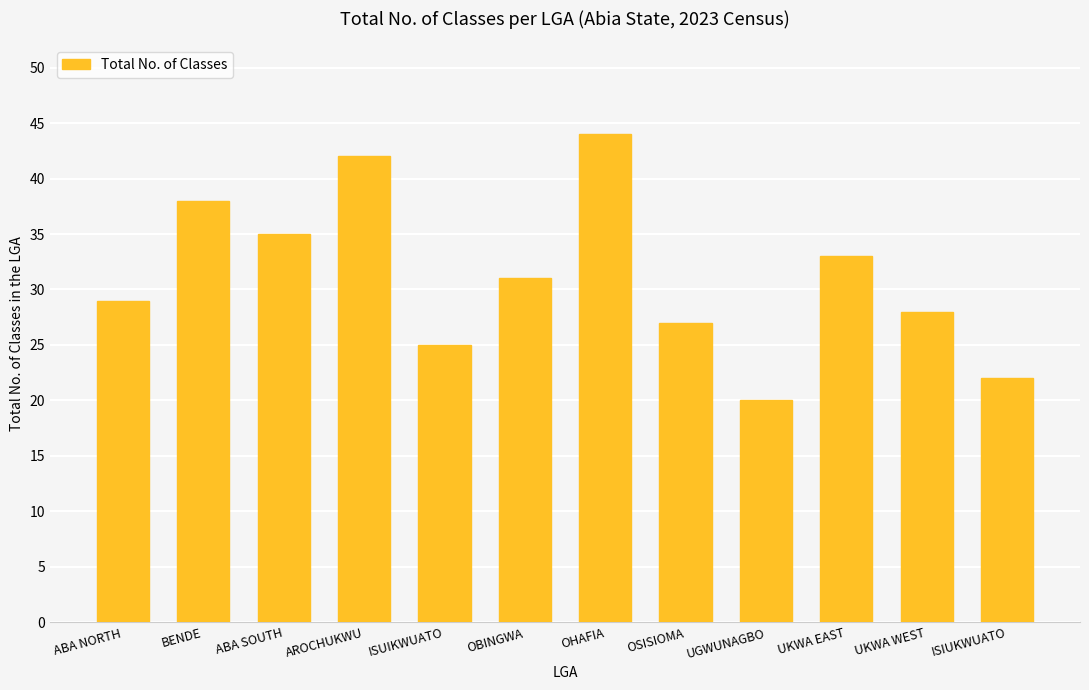

What position from the left is UGWUNAGBO?

9